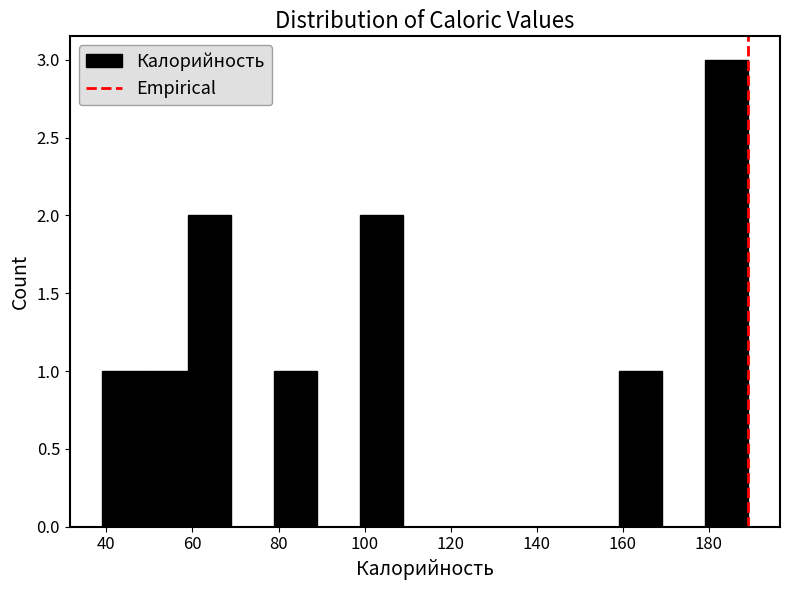

Reading left to right, transcribe this chart: for each bar, give the range it covers on the x-axis and its height. Neither the bar edges nor the heights are printed on the chart, so give them approximately, as read against the axes.

39 to 49: 1
49 to 59: 1
59 to 69: 2
69 to 79: 0
79 to 89: 1
89 to 99: 0
99 to 109: 2
109 to 119: 0
119 to 129: 0
129 to 139: 0
139 to 149: 0
149 to 159: 0
159 to 169: 1
169 to 179: 0
179 to 189: 3